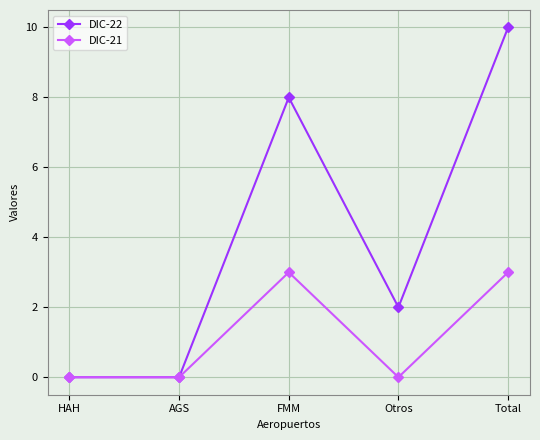

True or false: DIC-21 has more than 1 points higher than both neighbors.

False